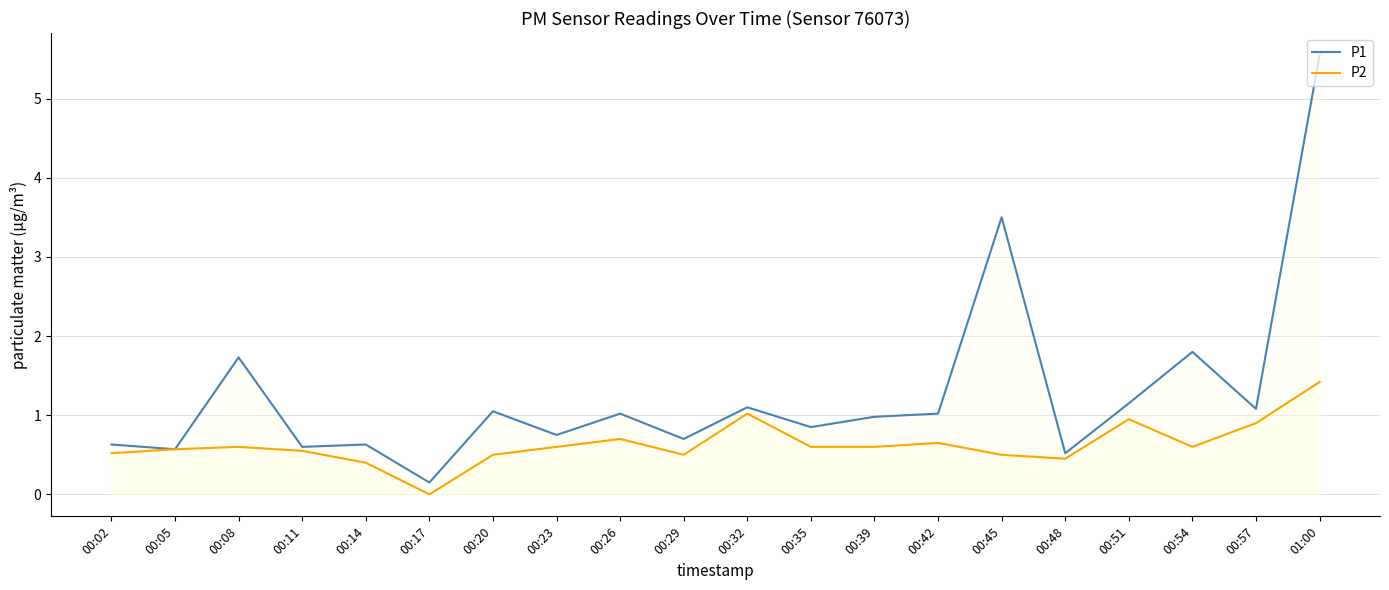

What is the average value of the P2 series?

0.6